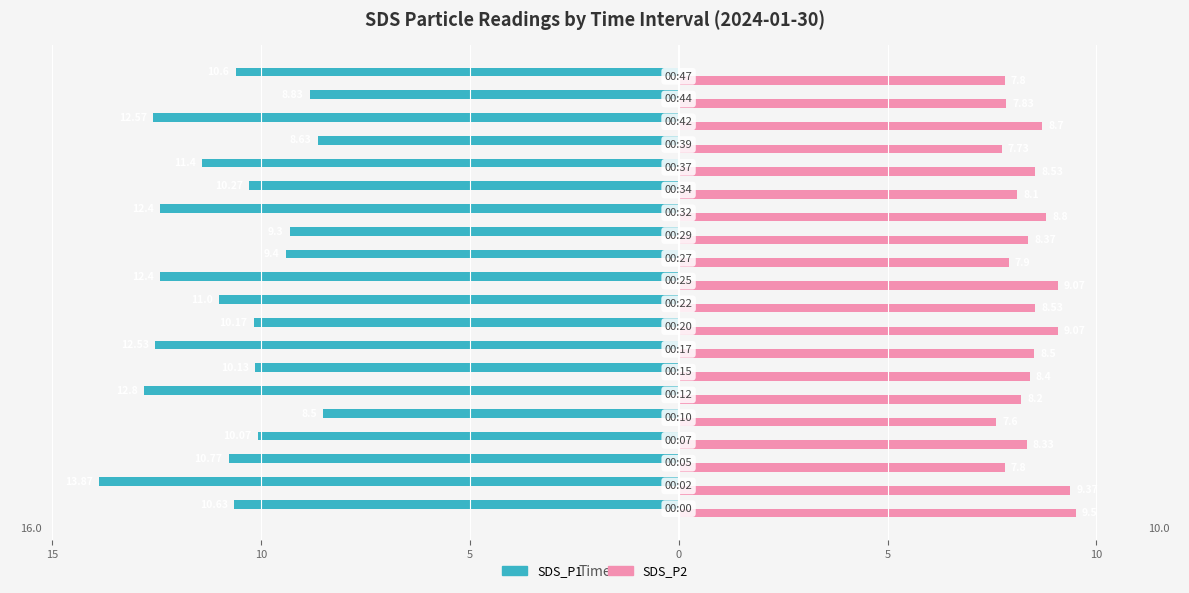

What are all the series names shown in the legend?

SDS_P1, SDS_P2